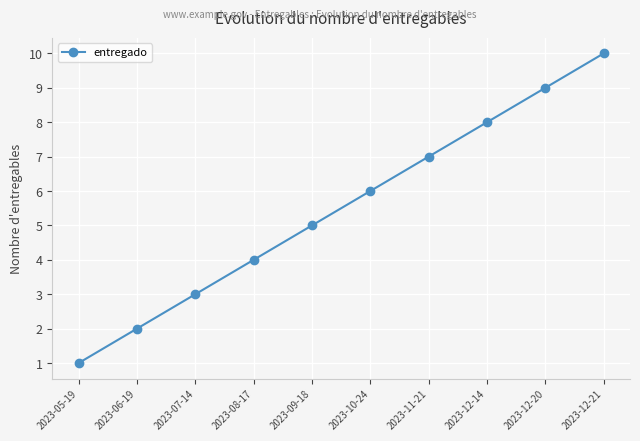

Is it true that the value at 2023-07-14 is 5?

False